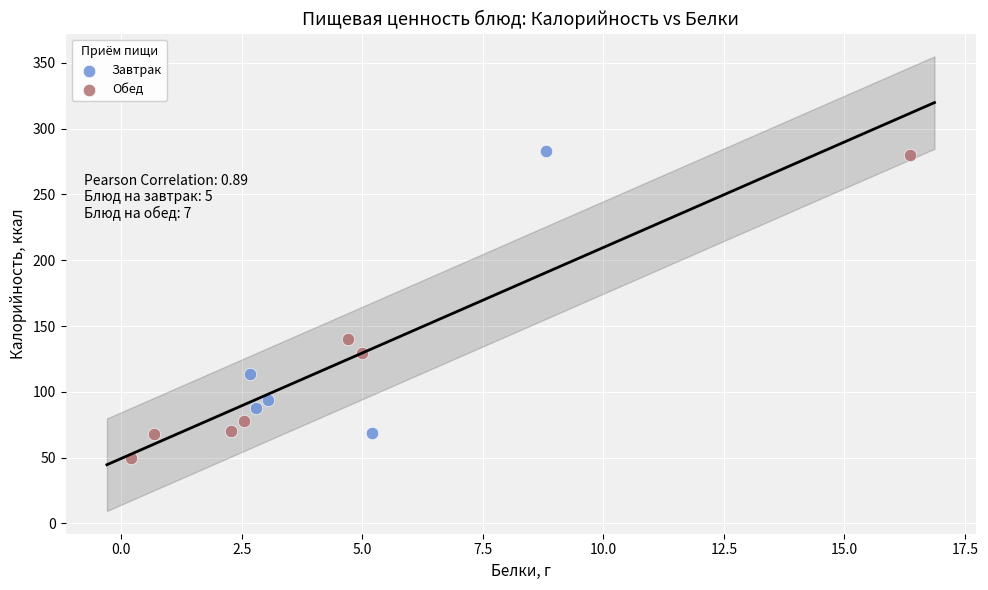

Which series contains the lowest Y value?

Обед